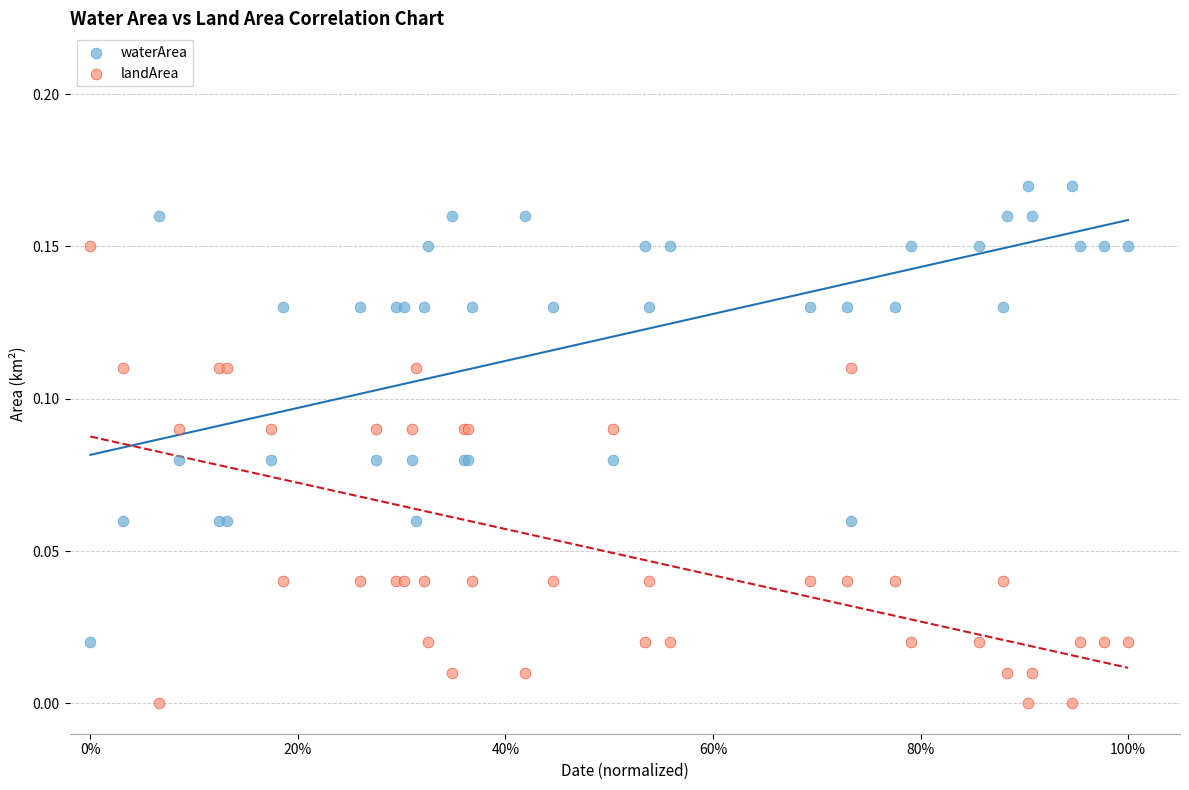

Which series reaches the maximum Y coordinate?

waterArea